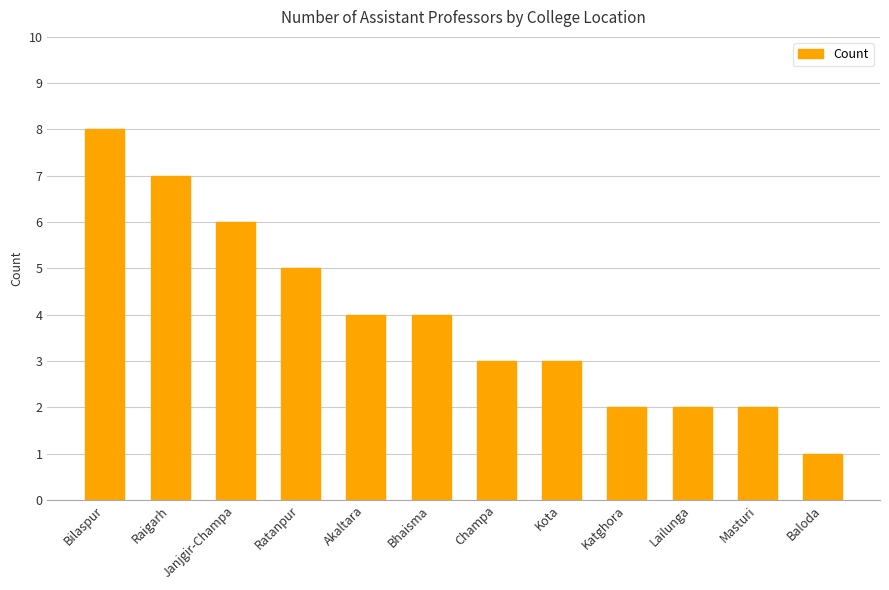

Reading right to left, list all the values displayed in this chart.

Baloda=1	Masturi=2	Lailunga=2	Katghora=2	Kota=3	Champa=3	Bhaisma=4	Akaltara=4	Ratanpur=5	Janjgir-Champa=6	Raigarh=7	Bilaspur=8